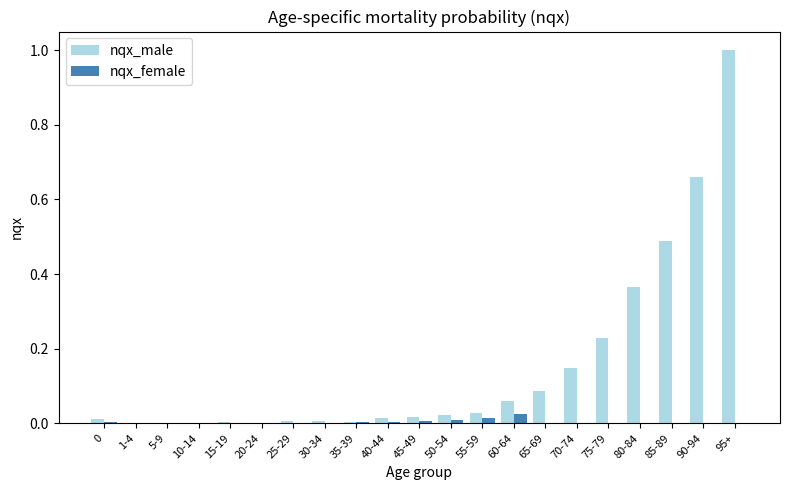

What is the sum of all nqx_male values?

3.2